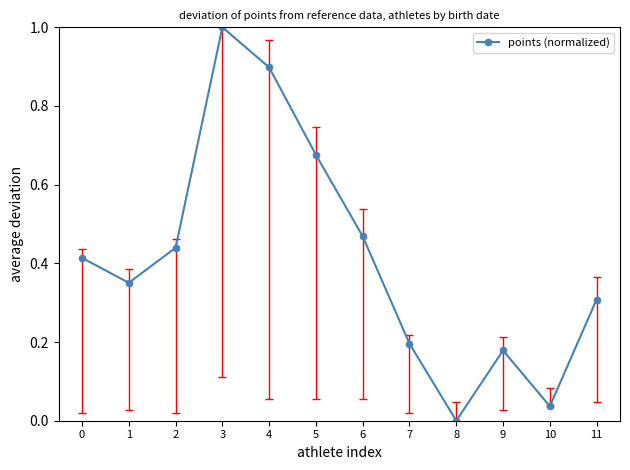

At which category does the chart reach its peak across all series?

3